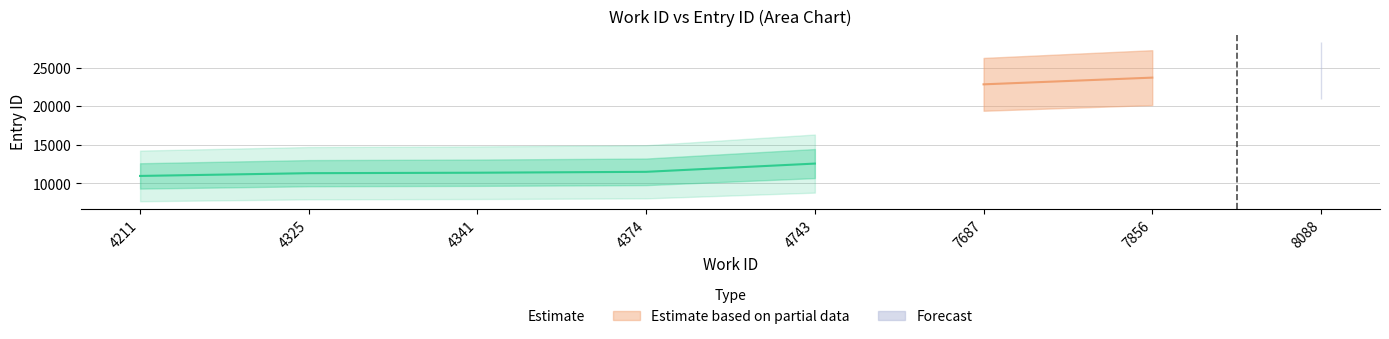

Reading left to right, transcribe all the data shown in this chart.

10956	11313	11373	11489	12557	12559	22825	22844	23706	24675